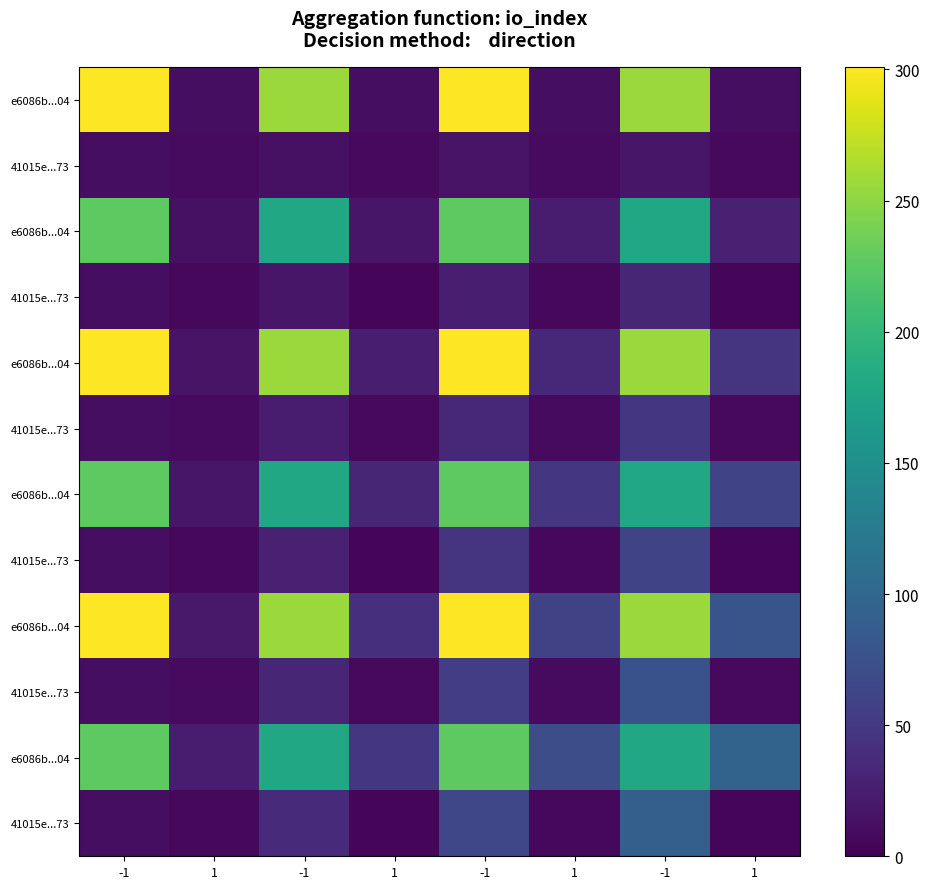

What is the maximum value shown in the chart?

301.0